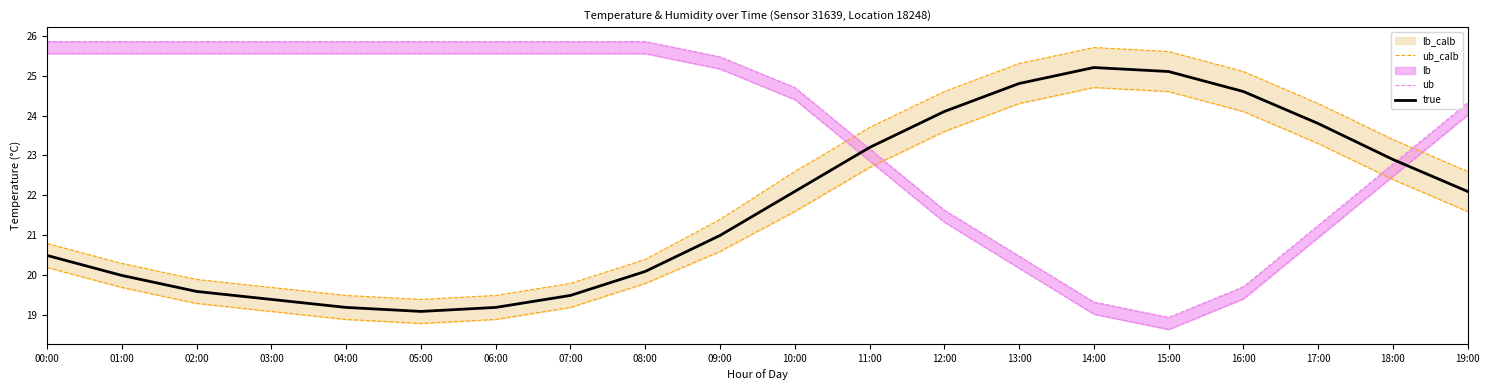

True or false: true has a value of 35.4 at 18:00.

False